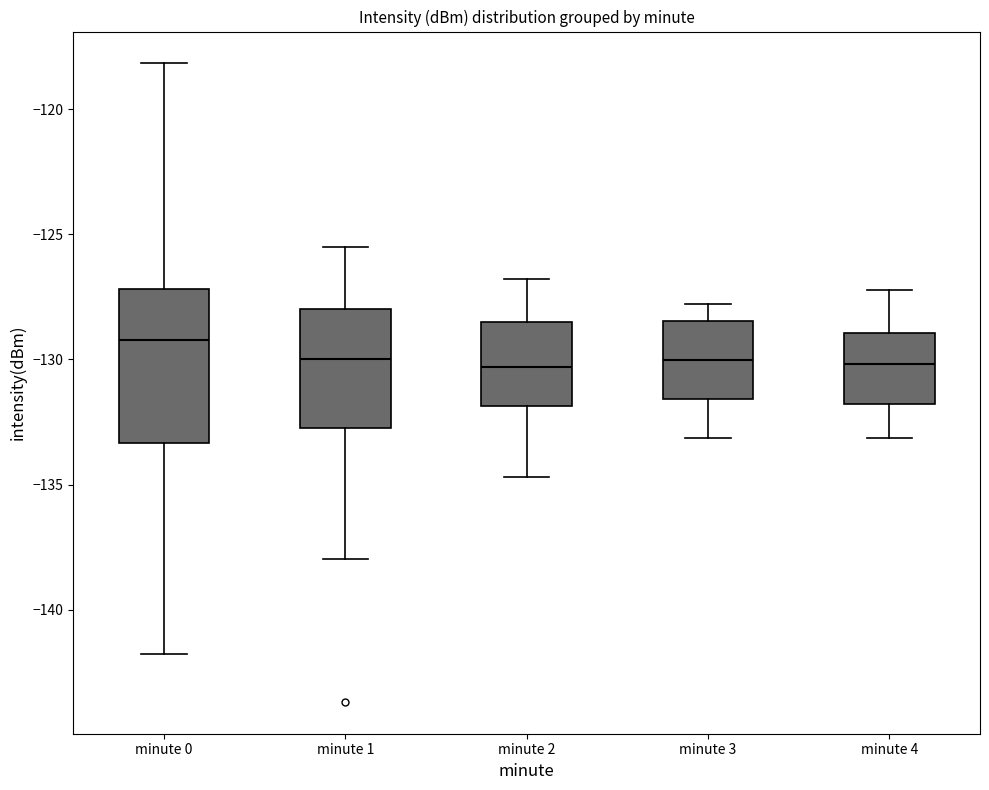

Reading left to right, read every box against the y-axis: the position of its median line, the range the box covers, and the ends of its whiskers. The values are not printed on the chart, so give them approximately, as read against the axis.

minute 0: median -129.0, box -133.5 to -127.0, whiskers -142.0 to -118.0
minute 1: median -130.0, box -132.5 to -128.0, whiskers -138.0 to -125.5
minute 2: median -130.5, box -132.0 to -128.5, whiskers -134.5 to -127.0
minute 3: median -130.0, box -131.5 to -128.5, whiskers -133.0 to -128.0
minute 4: median -130.0, box -132.0 to -129.0, whiskers -133.0 to -127.0